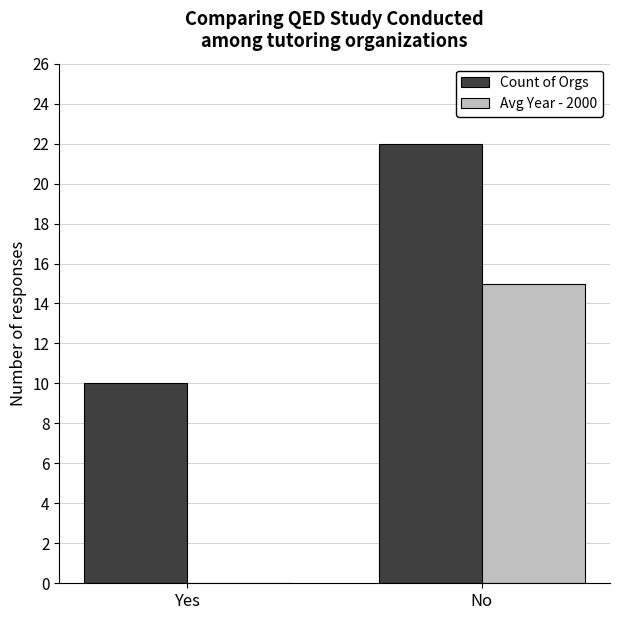

True or false: Count of Orgs has a value of 6 at No.

False